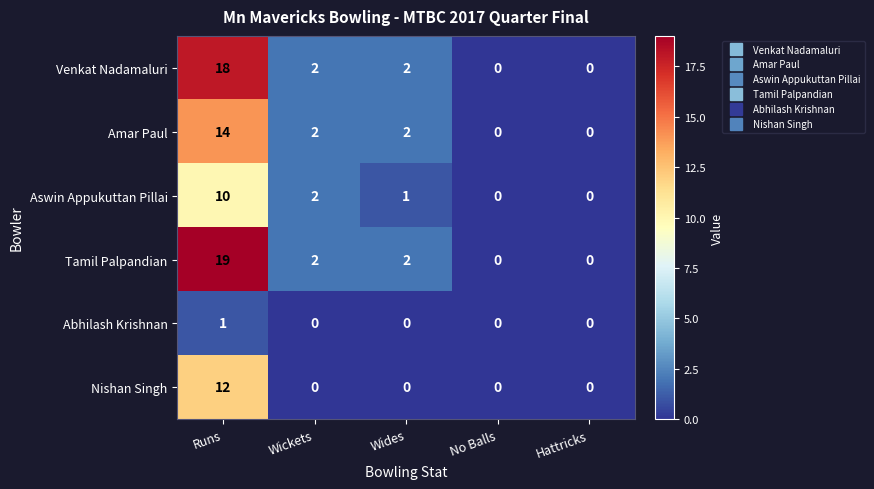

What is the greatest value displayed?

19